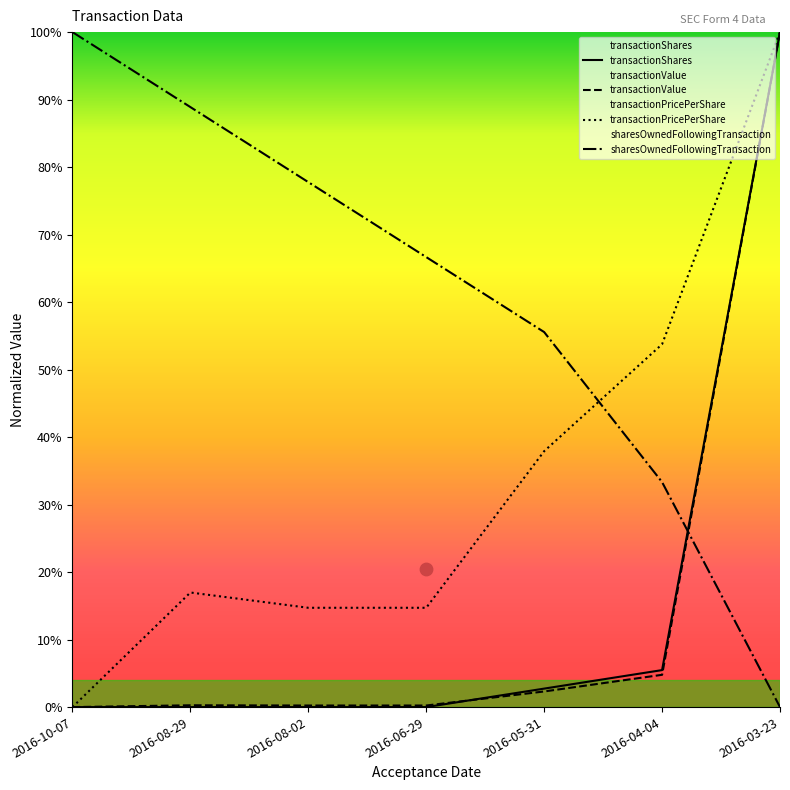

Which series reaches the maximum Y coordinate?

transactionShares